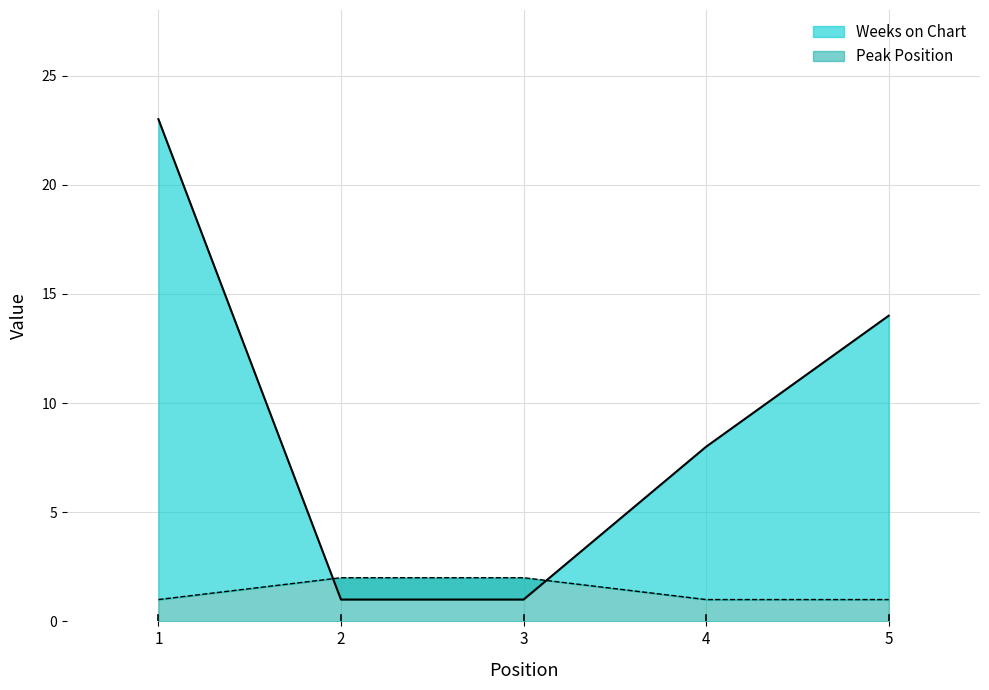

After their last crossing, which series has the higher values: Weeks on Chart or Peak Position?

Weeks on Chart